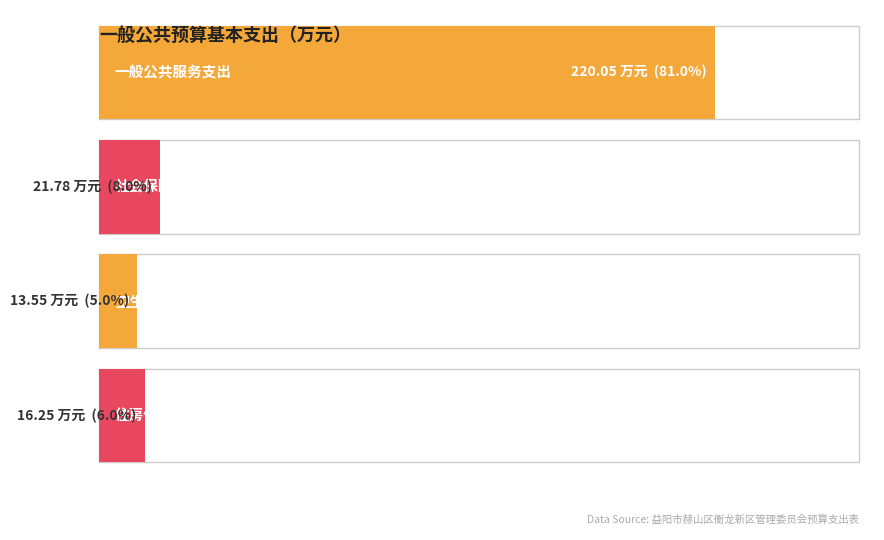

What is the sum of the values at 一般公共服务支出 and 社会保障和就业支出?

241.8